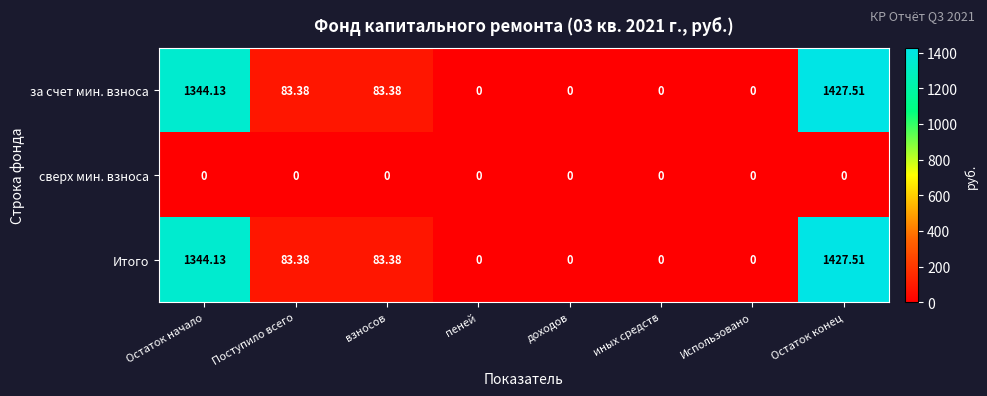

At which label does Итого first exceed 83?

Остаток начало